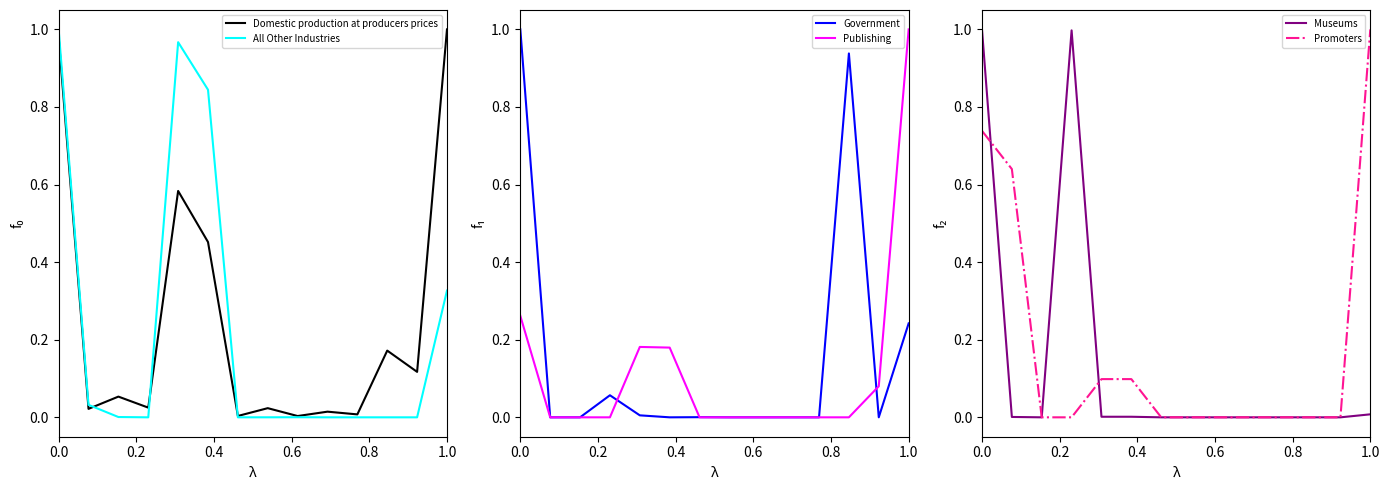

What is the highest value of the Publishing series?

1.0